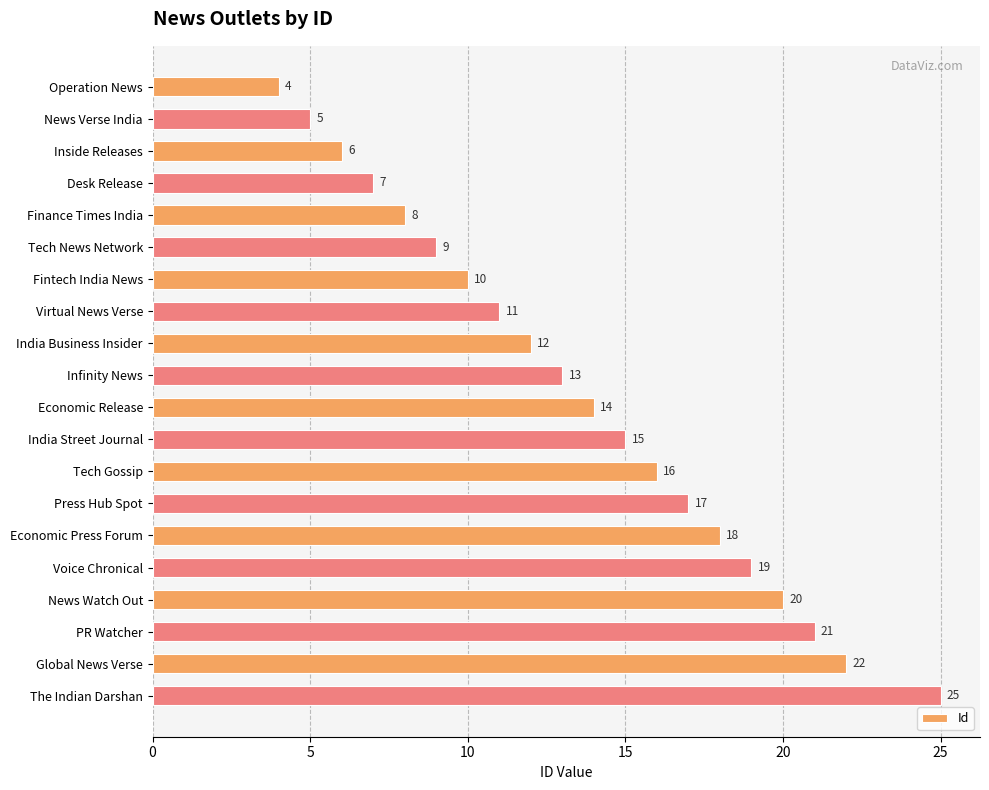

What is the sum of all values?

272